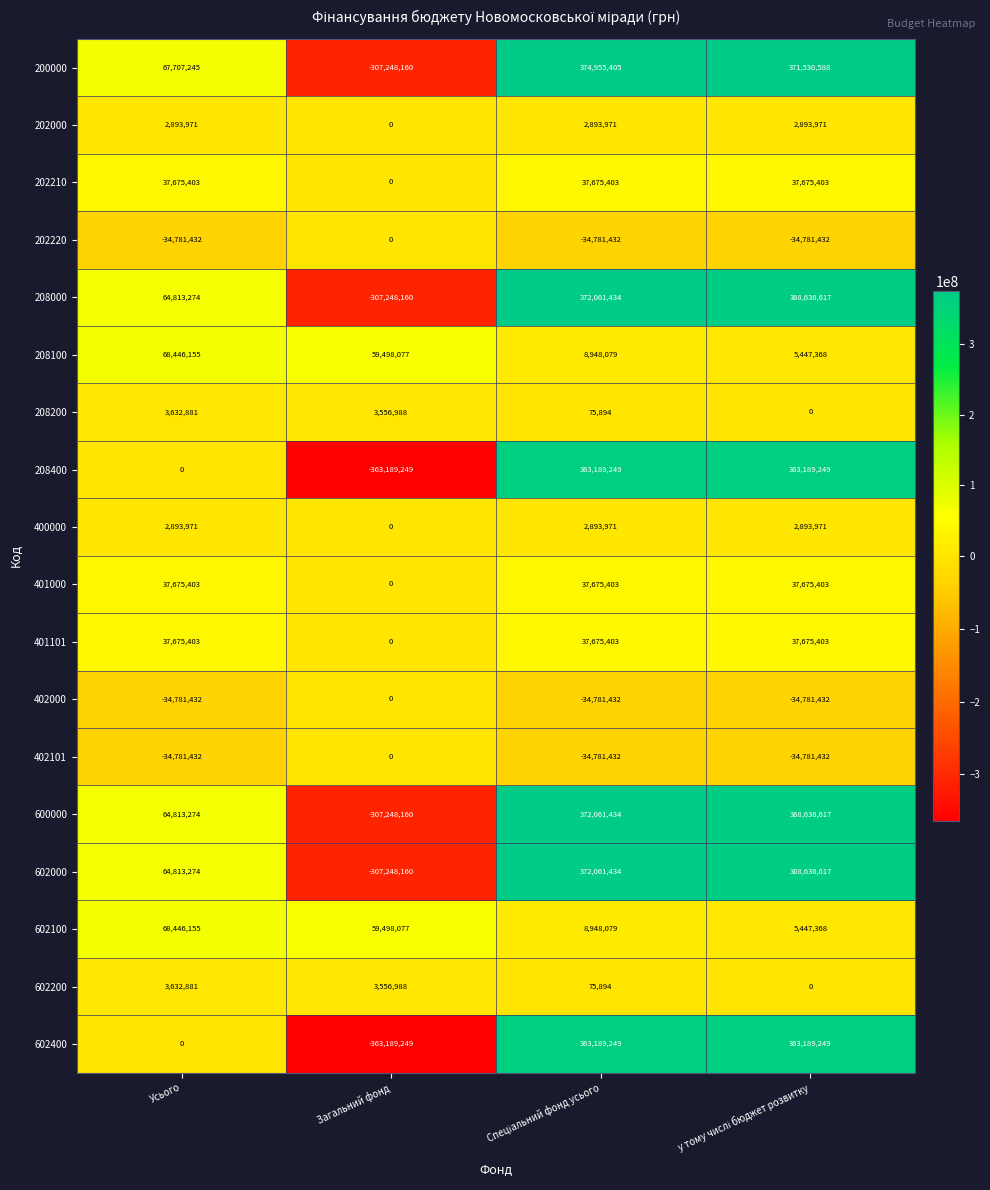

Where is 401000 nearest to the value 18837701?

Загальний фонд